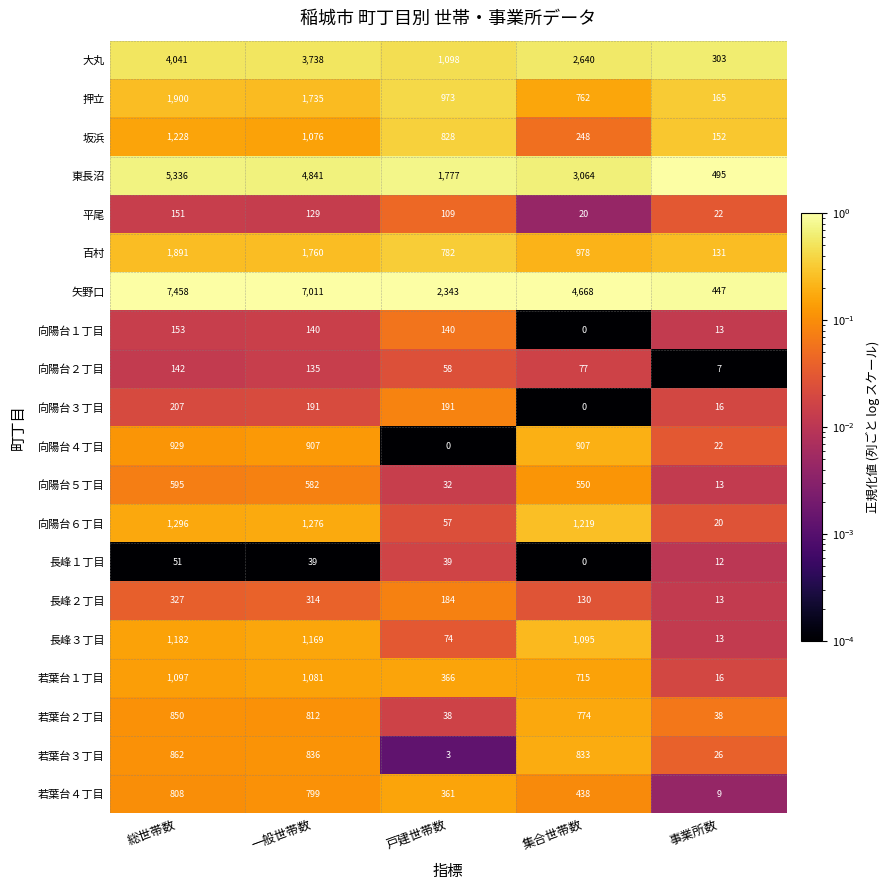

The 平尾 series shows 151 at 総世帯数. True or false?

True